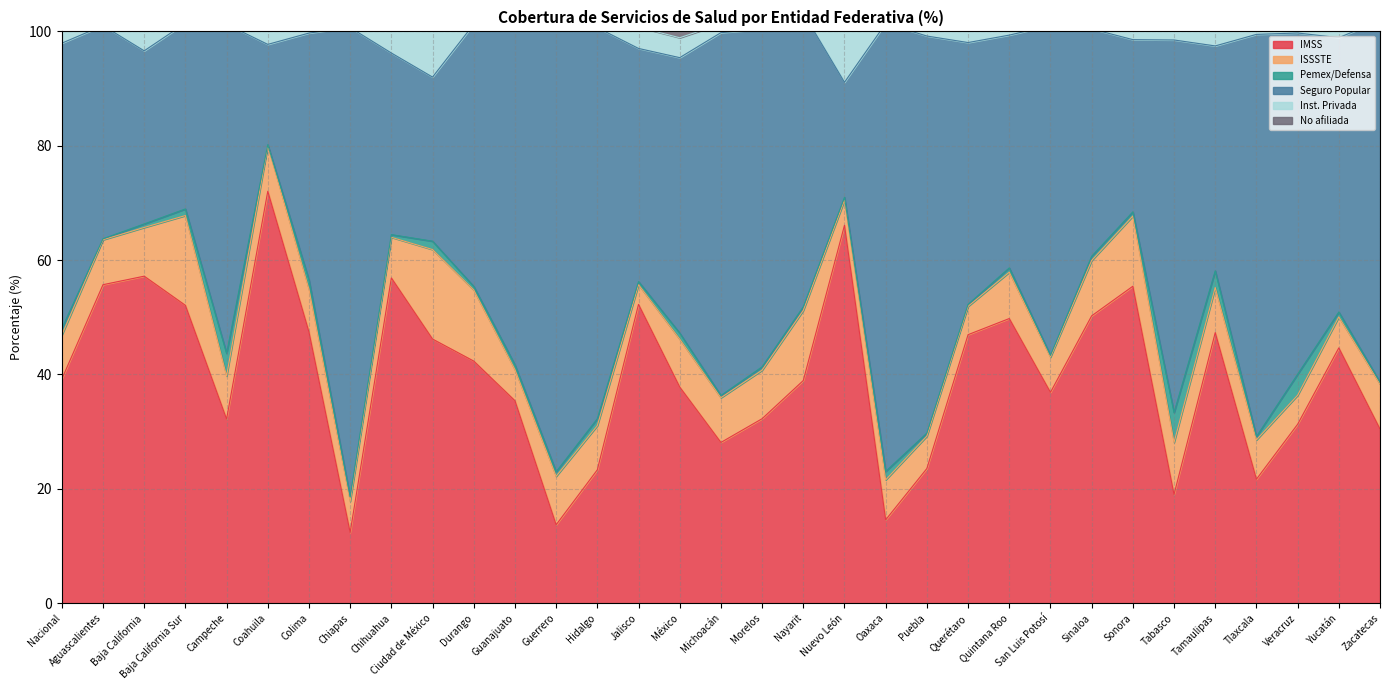

What is the highest value of the Inst. Privada series?

9.4